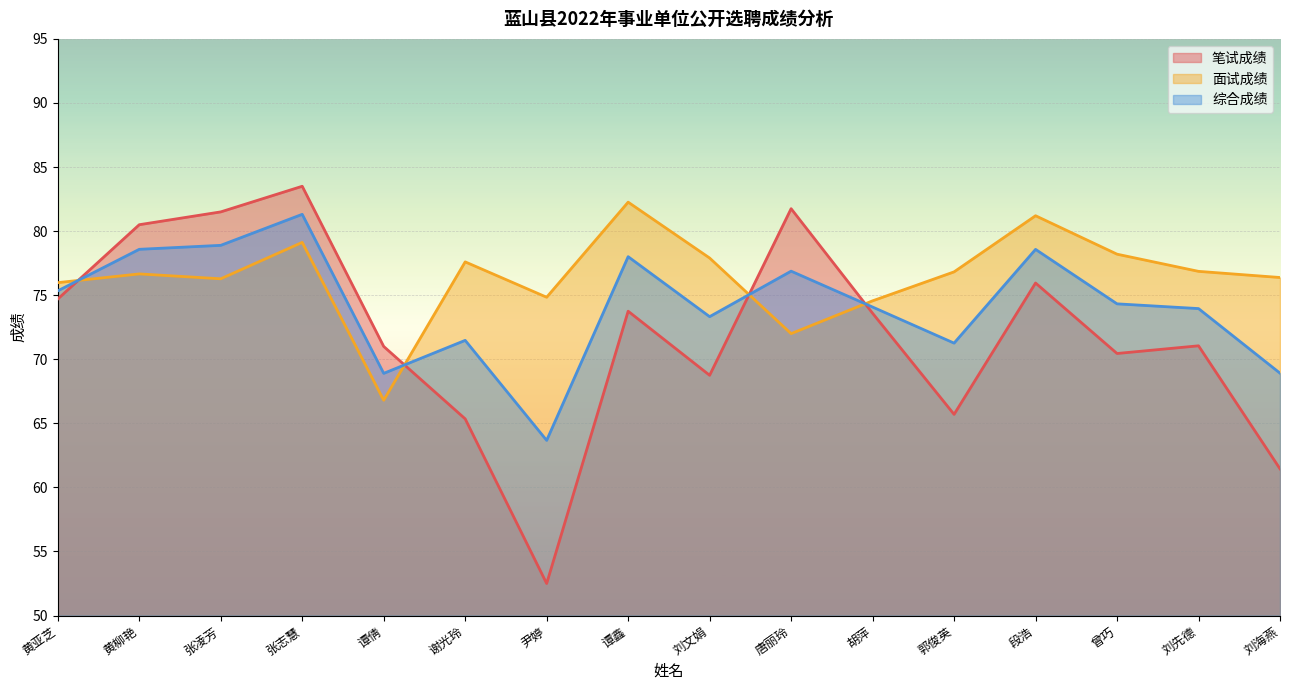

True or false: 面试成绩 and 笔试成绩 cross at least once.

True